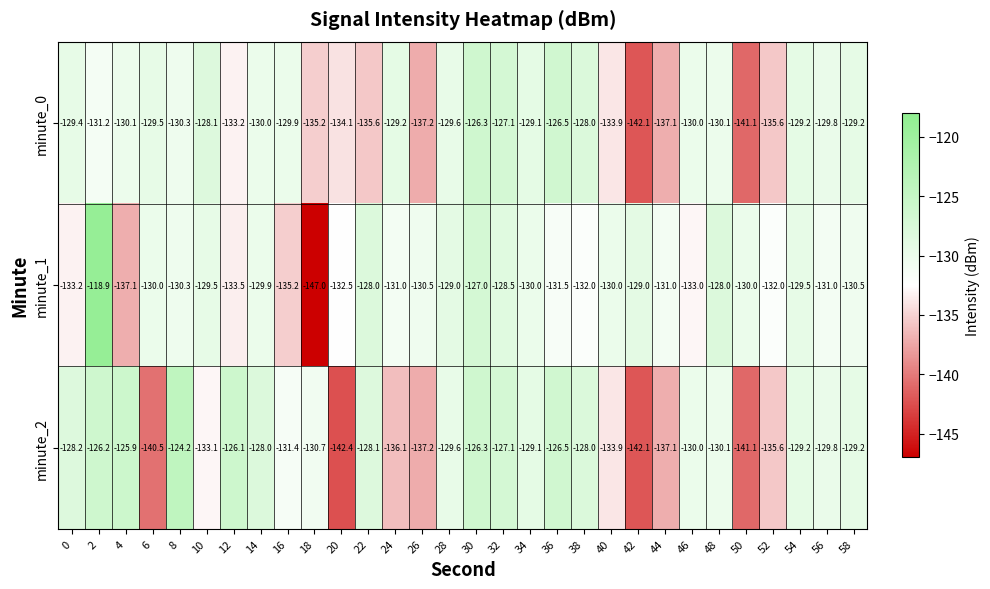

What is the total value across all series at 38?

-388.0